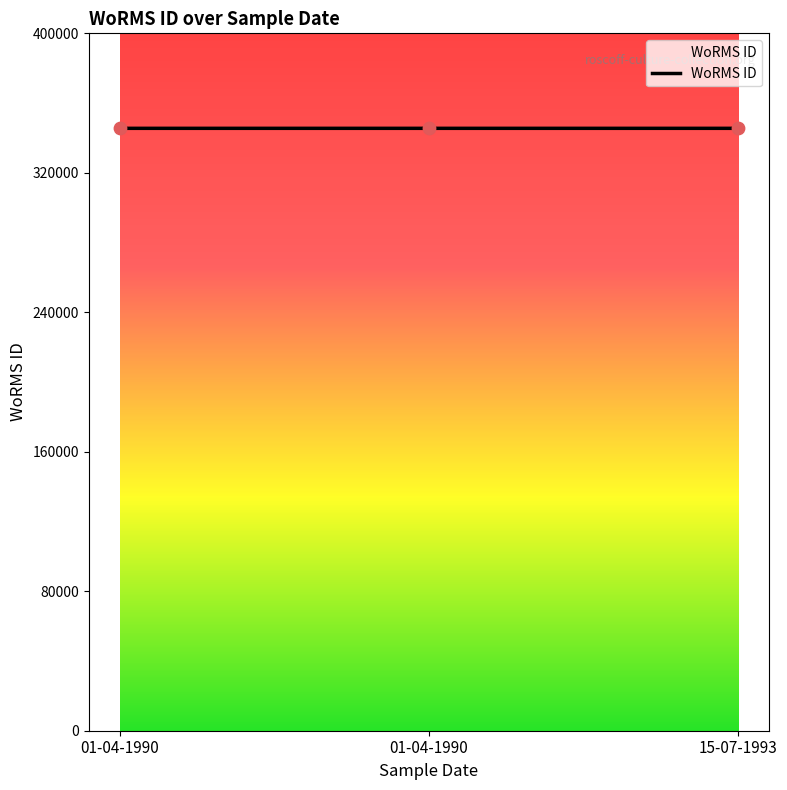

Approximately how many times larger is the value at 15-07-1993 compared to 01-04-1990?

1.0